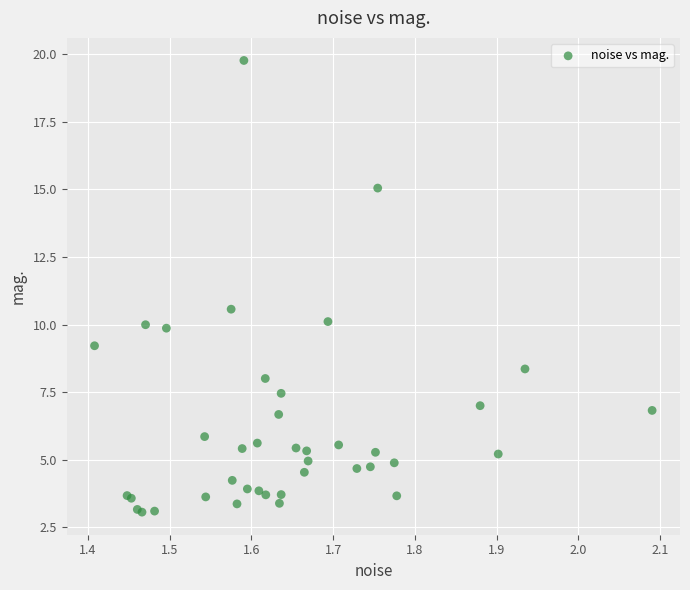

What Y value in the scatter plot is closest to 11?

10.6